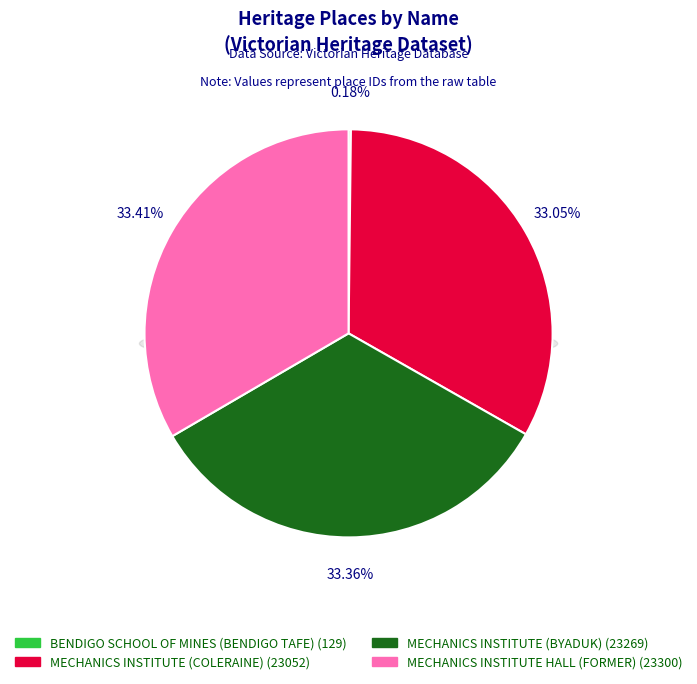

Between MECHANICS INSTITUTE (COLERAINE) and MECHANICS INSTITUTE (BYADUK), which is larger?

MECHANICS INSTITUTE (BYADUK)